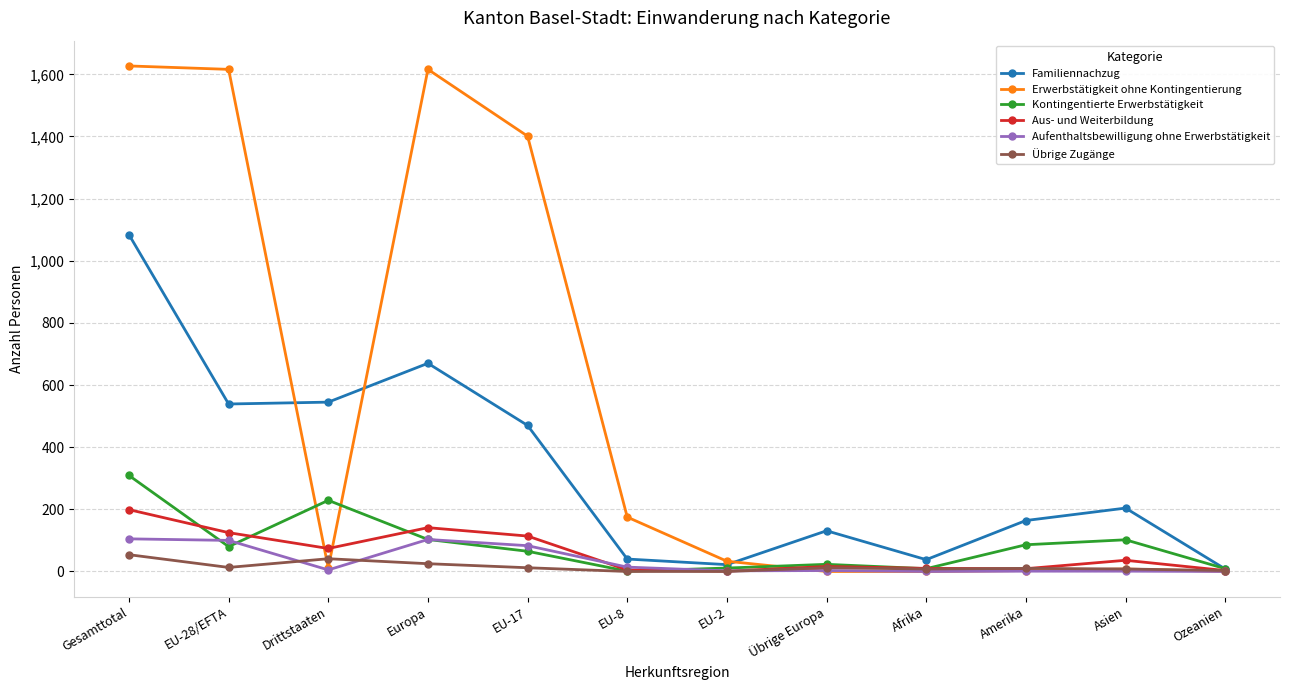

What is the sum of all Übrige Zugänge values?

186